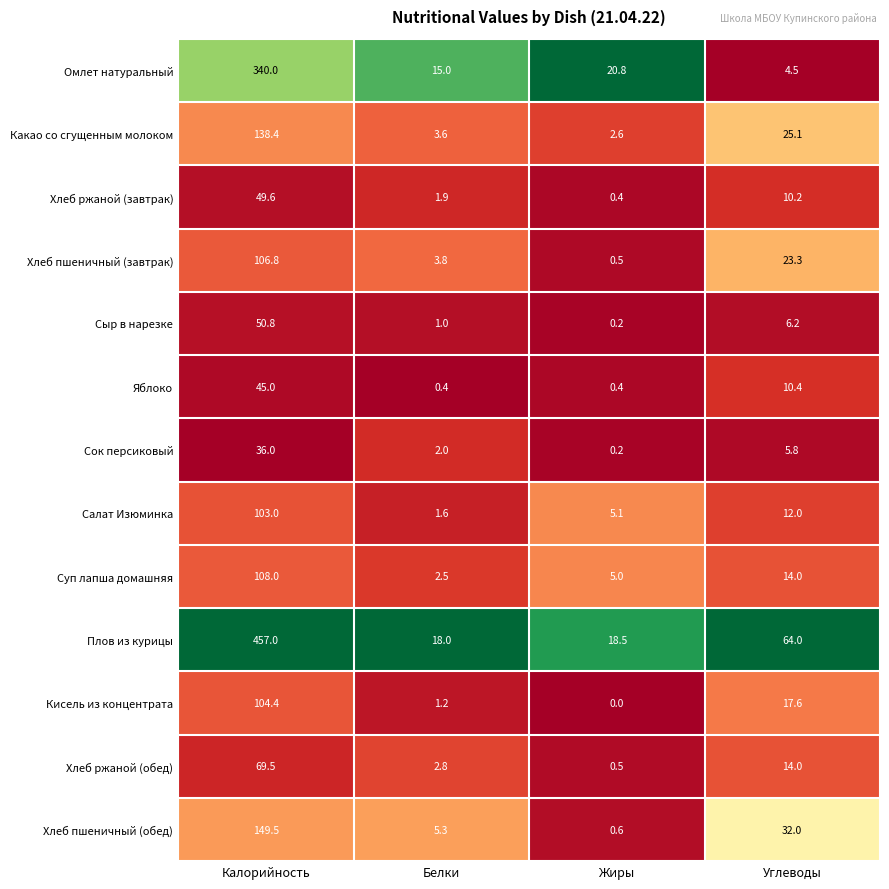

The value of Суп лапша домашняя at Углеводы is 14.0. True or false?

True